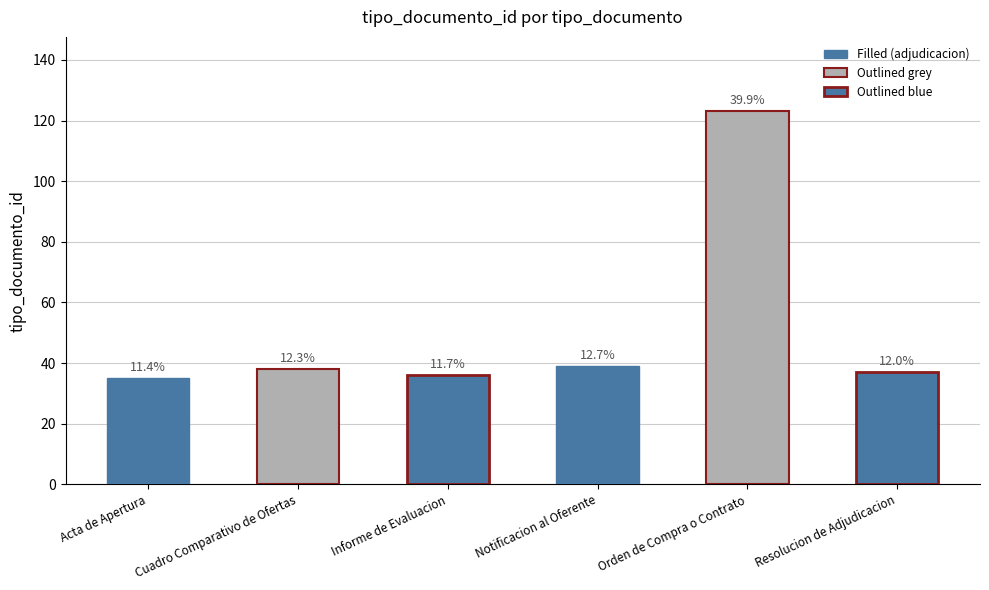

Are the bars horizontal?

No